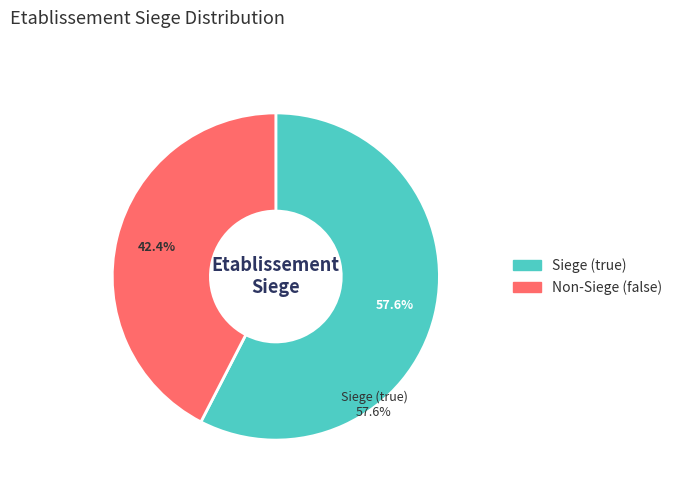

Rank the categories by value from highest to lowest.

true, false